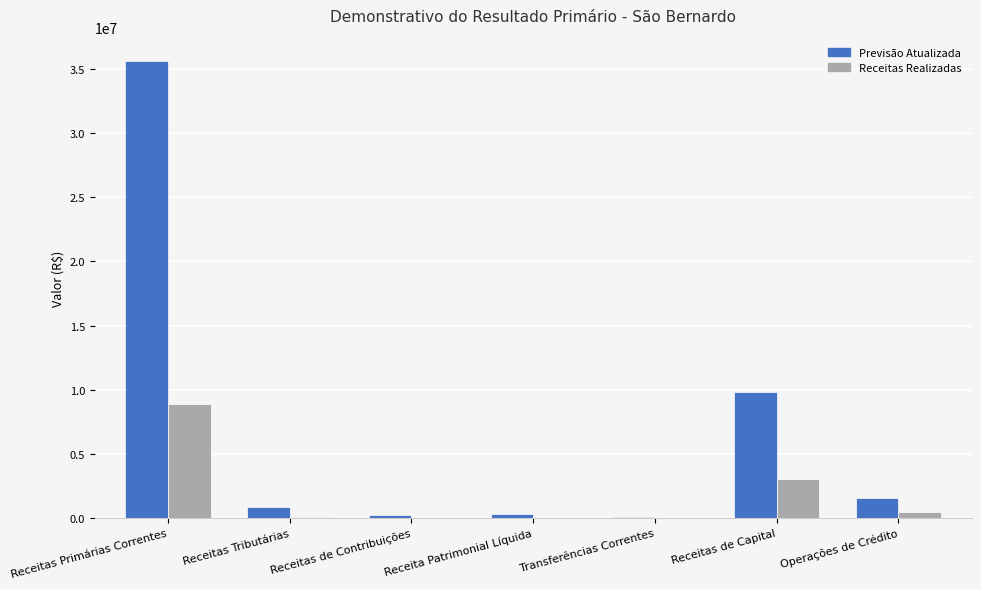

What is the sum of all Receitas Realizadas values?

12416258.8